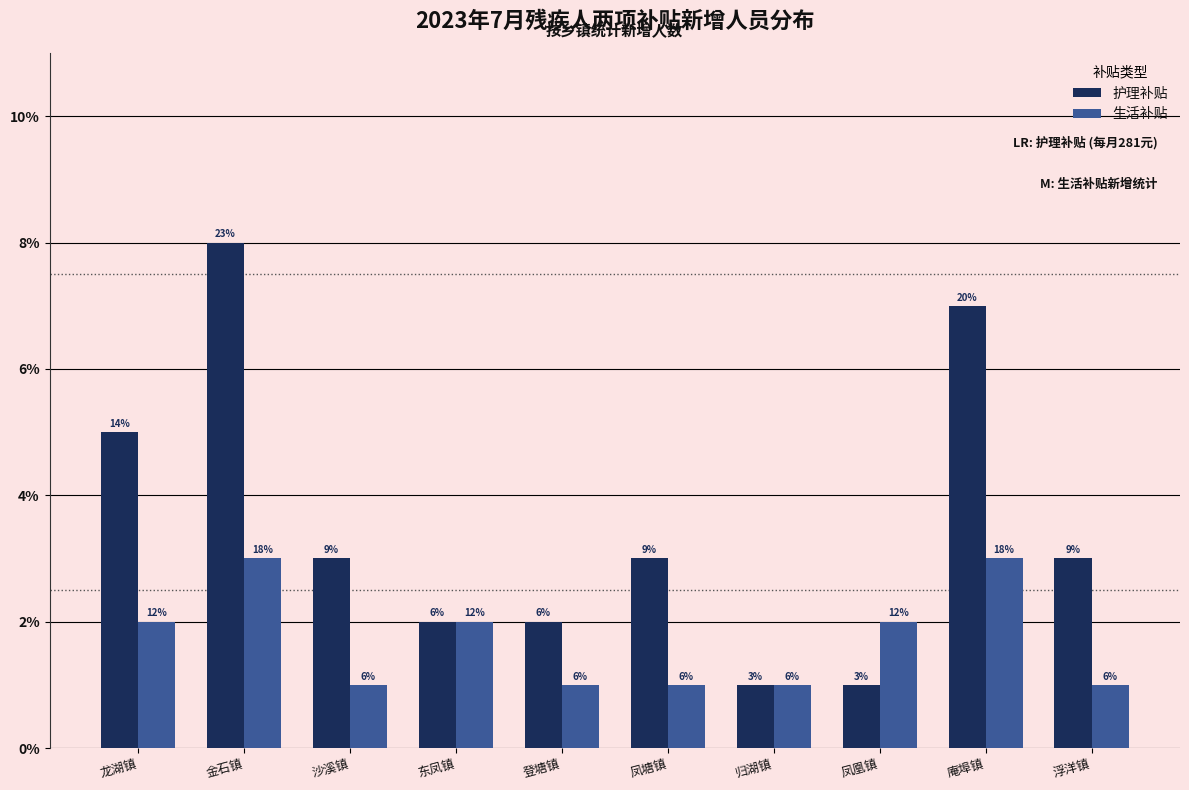

At which category is the sum across all series the highest?

金石镇